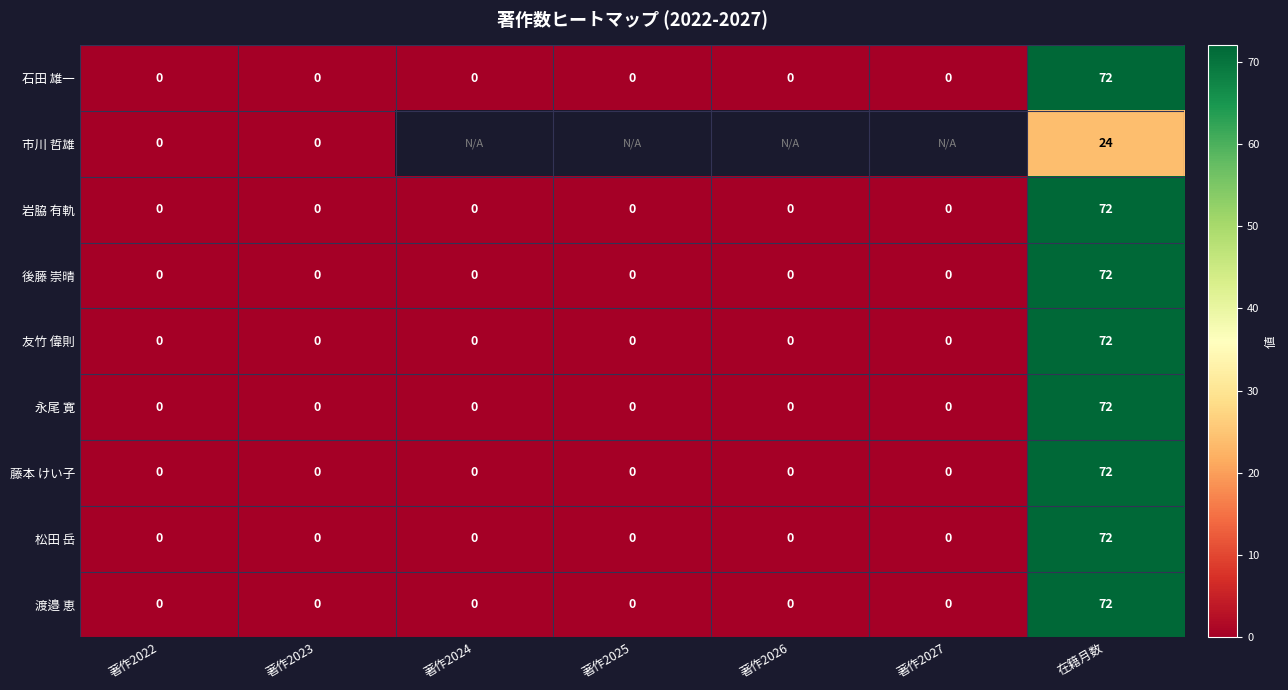

At which label does 渡邉 恵 reach its peak?

在籍月数